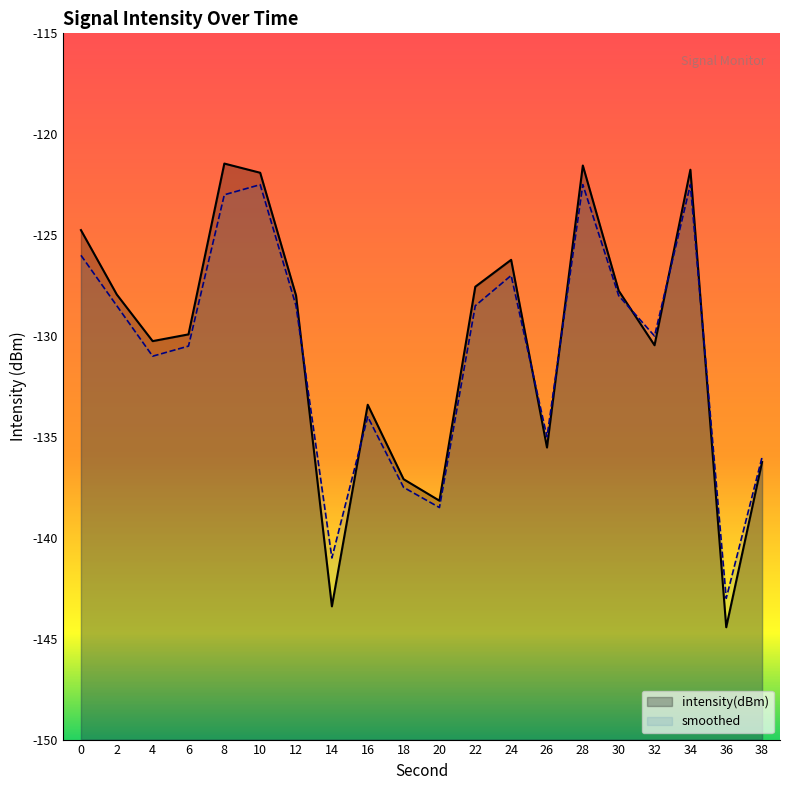

What is the difference between the intensity(dBm) values at 20 and 0?

13.4